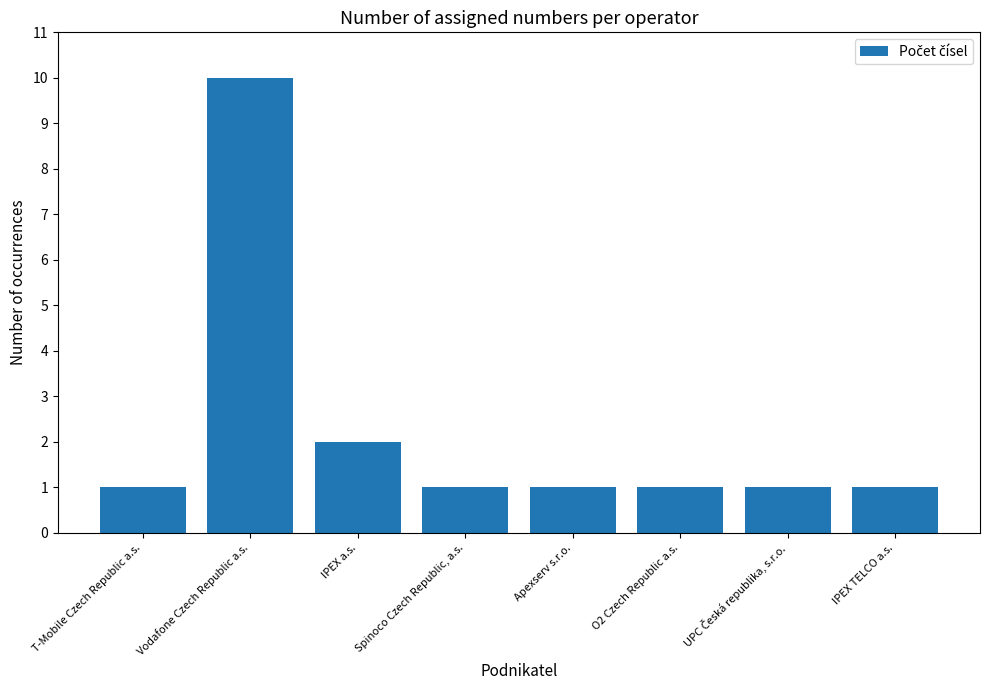

Reading right to left, transcribe all the data shown in this chart.

1	1	1	1	1	2	10	1